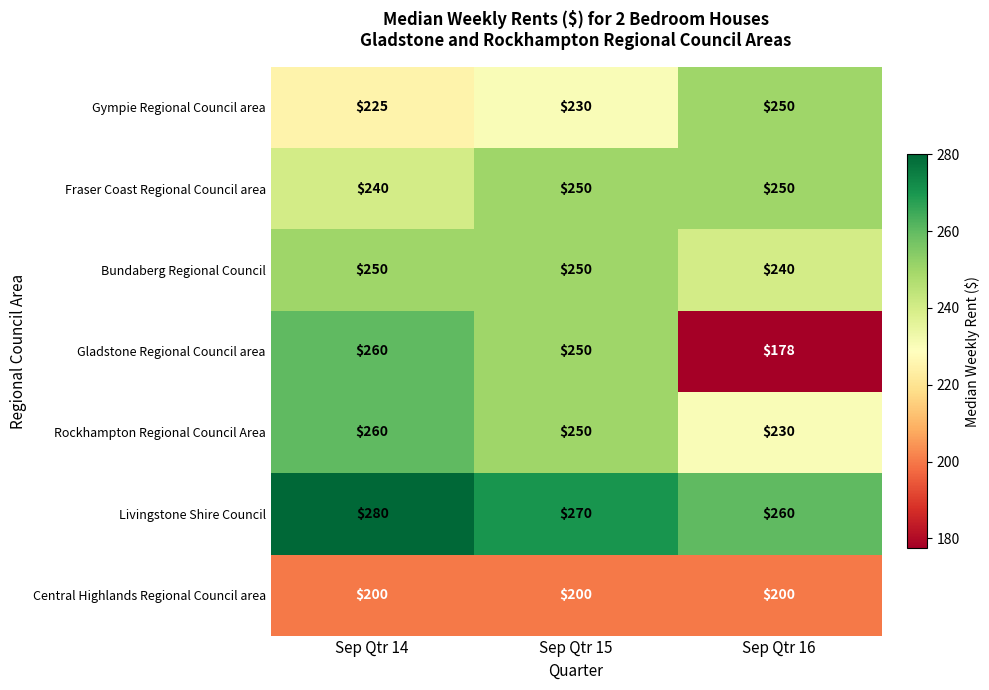

Reading left to right, extract all data points from this chart.

Gympie Regional Council area: Sep Qtr 14=225	Sep Qtr 15=230	Sep Qtr 16=250
Fraser Coast Regional Council area: Sep Qtr 14=240	Sep Qtr 15=250	Sep Qtr 16=250
Bundaberg Regional Council: Sep Qtr 14=250	Sep Qtr 15=250	Sep Qtr 16=240
Gladstone Regional Council area: Sep Qtr 14=260	Sep Qtr 15=250	Sep Qtr 16=178
Rockhampton Regional Council Area: Sep Qtr 14=260	Sep Qtr 15=250	Sep Qtr 16=230
Livingstone Shire Council: Sep Qtr 14=280	Sep Qtr 15=270	Sep Qtr 16=260
Central Highlands Regional Council area: Sep Qtr 14=200	Sep Qtr 15=200	Sep Qtr 16=200